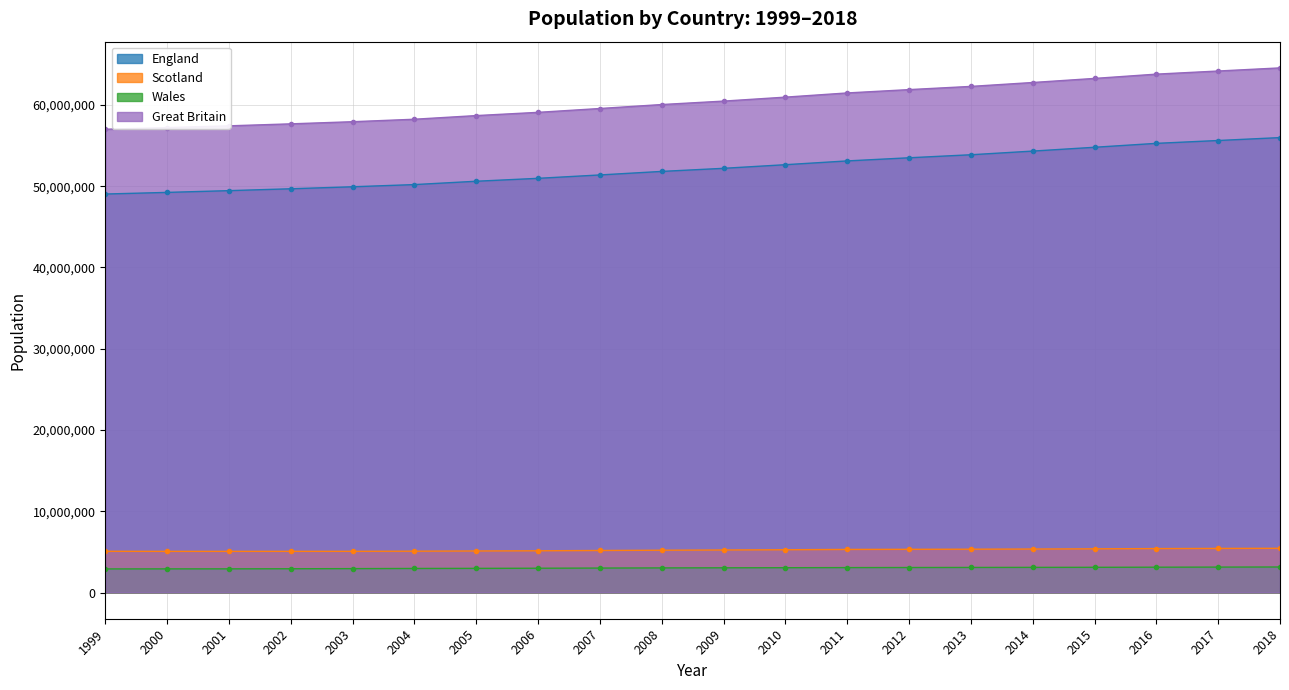

What are all the series names shown in the legend?

England, Scotland, Wales, Great Britain